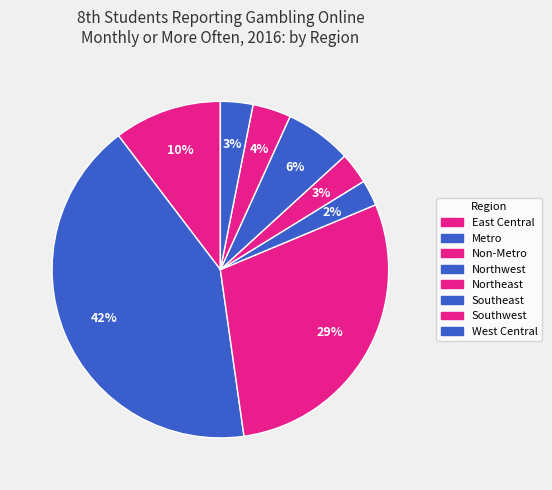

The Northeast slice represents 10% of the pie. True or false?

False